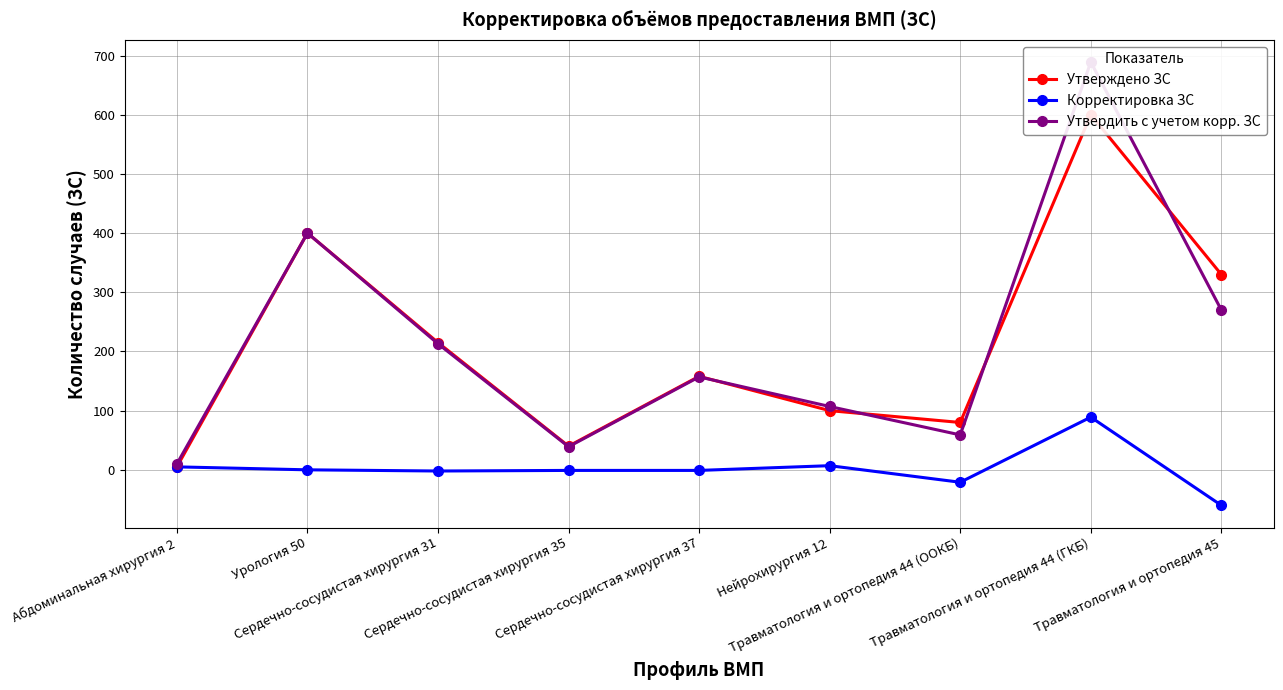

Rank the series at Травматология и ортопедия 45 from lowest to highest value.

Корректировка ЗС, Утвердить с учетом корр. ЗС, Утверждено ЗС